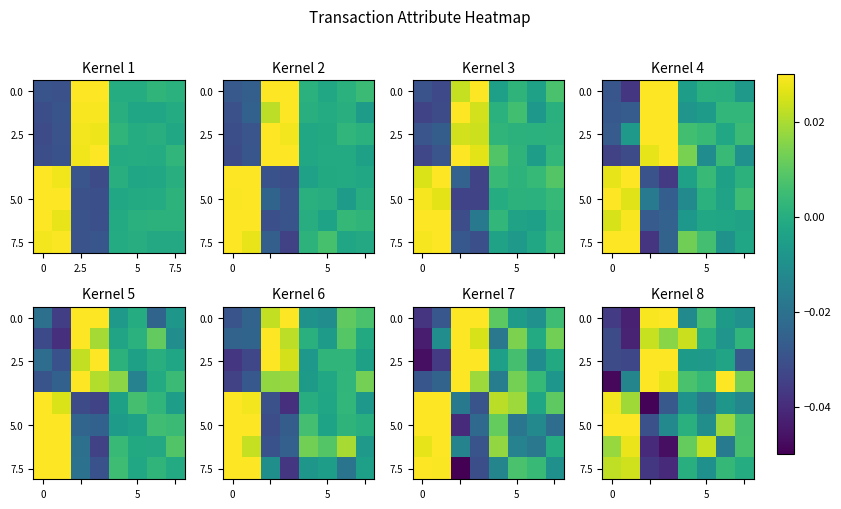

At which category is the sum across all series the highest?

6